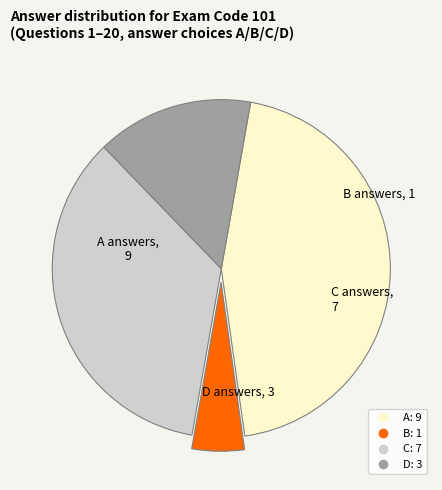

Between B and C, which is larger?

C